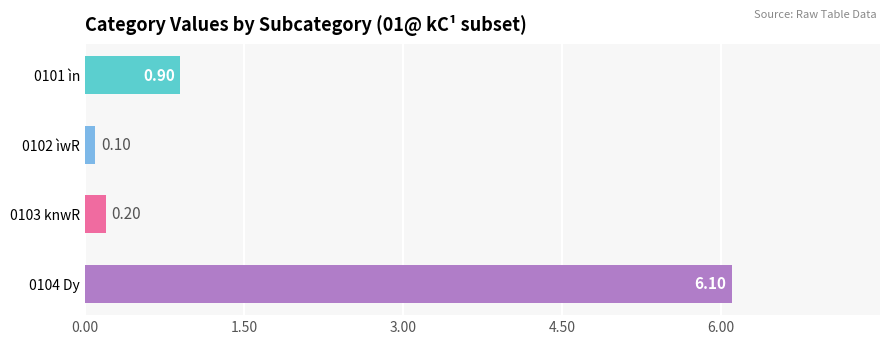

List the labels in order of value, smallest first.

0102 ìwR, 0103 knwR, 0101 ìn, 0104 Dy